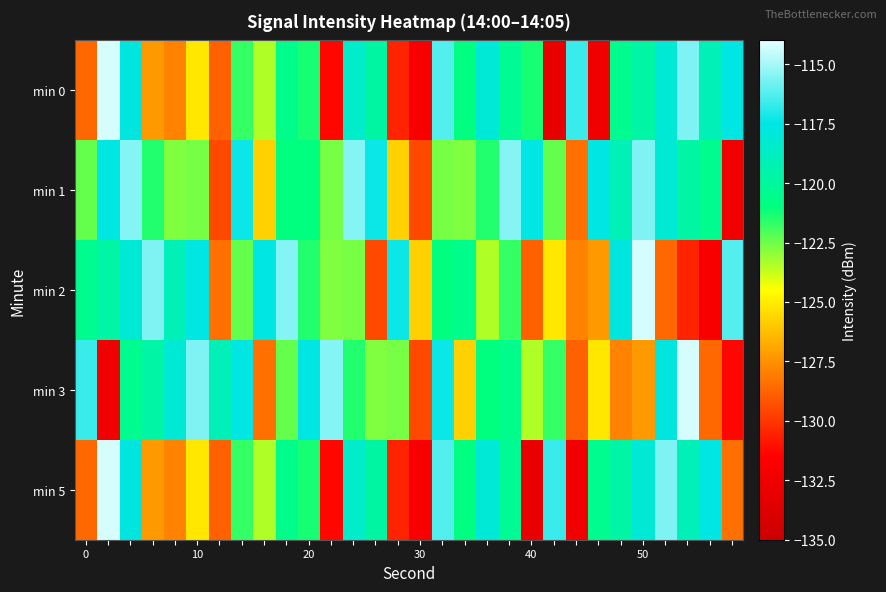

Count the number of categories in the chart.

30